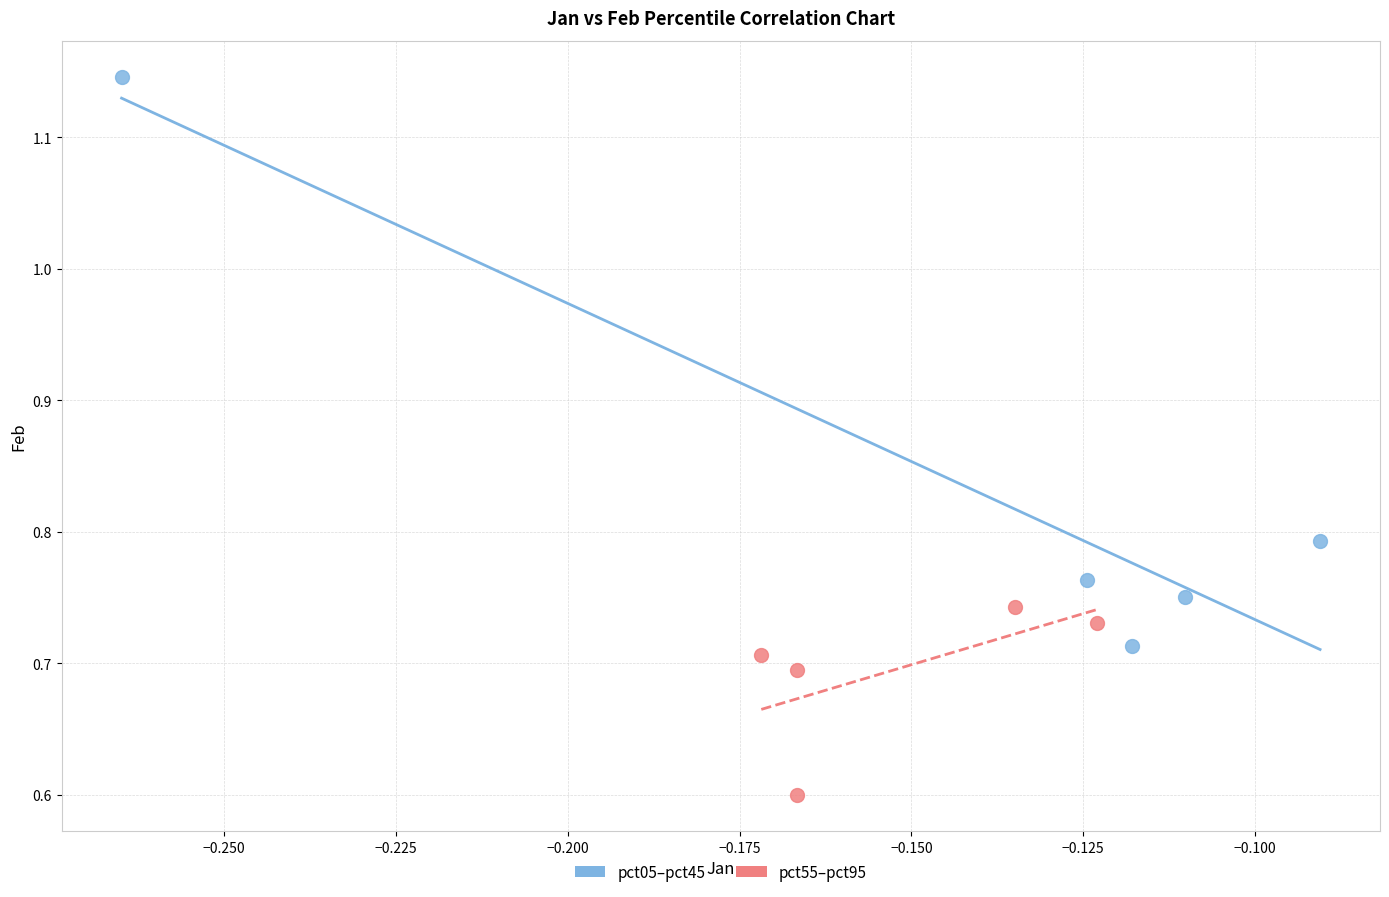

Which series reaches the maximum Y coordinate?

pct05–pct45